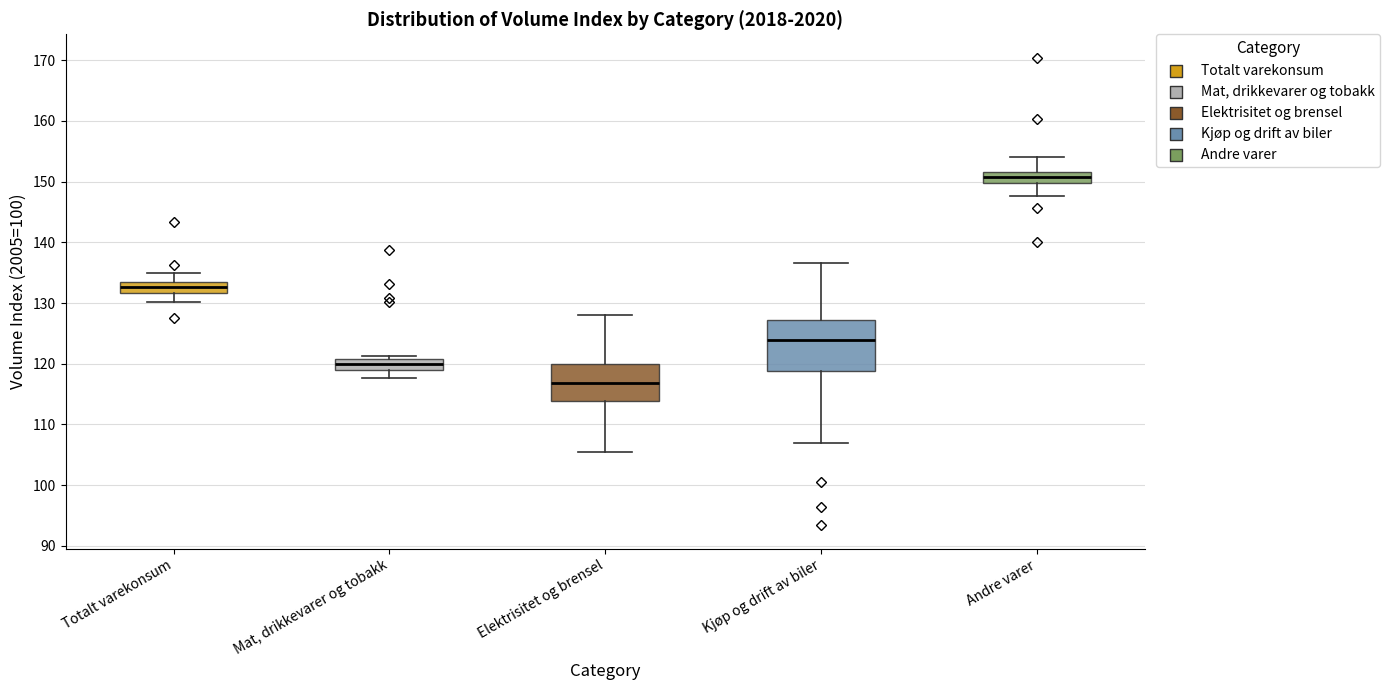

Where does the median line of the box for Elektrisitet og brensel sit on the y-axis? The values are not printed on the chart, so give them approximately, as read against the axis.

117